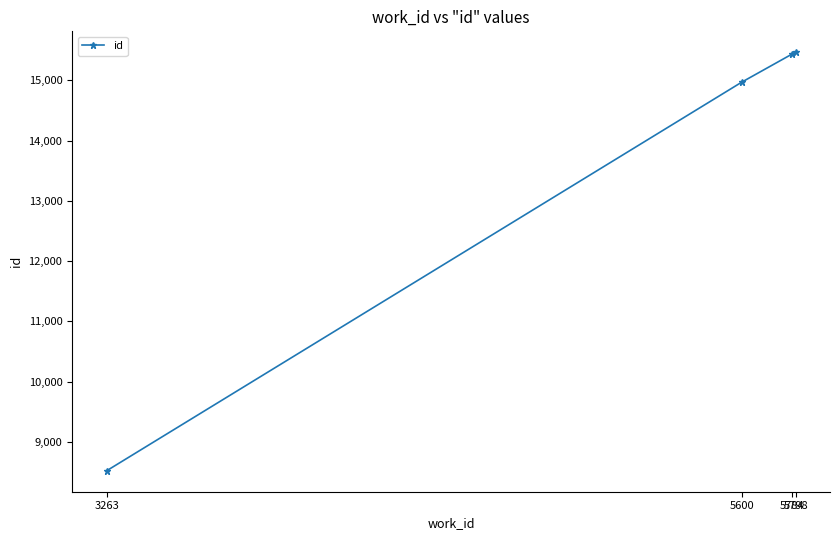

What is the change in value from 5784 to 5798?

+33